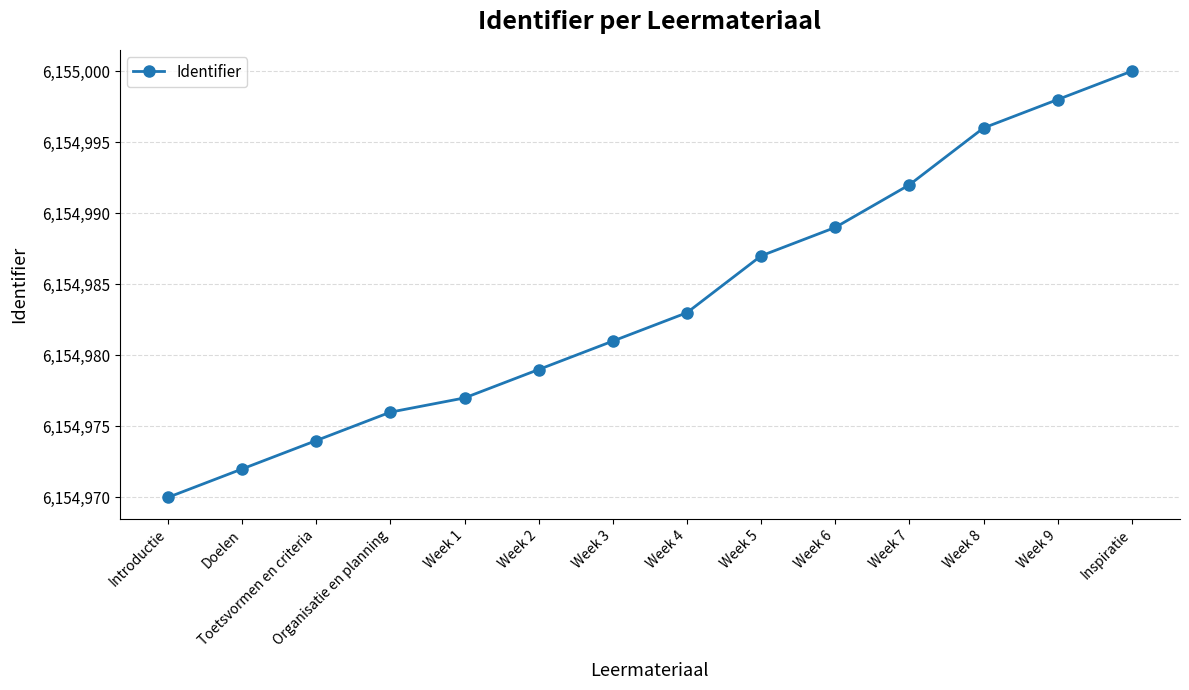

What is the label of the 10th point from the left?

Week 6